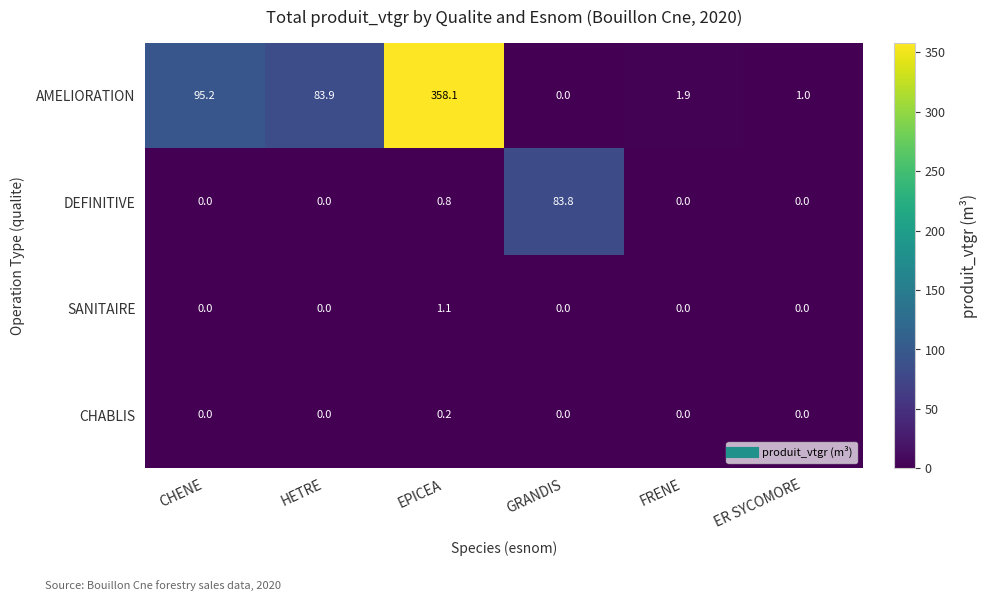

At which label is DEFINITIVE closest to 41?

EPICEA